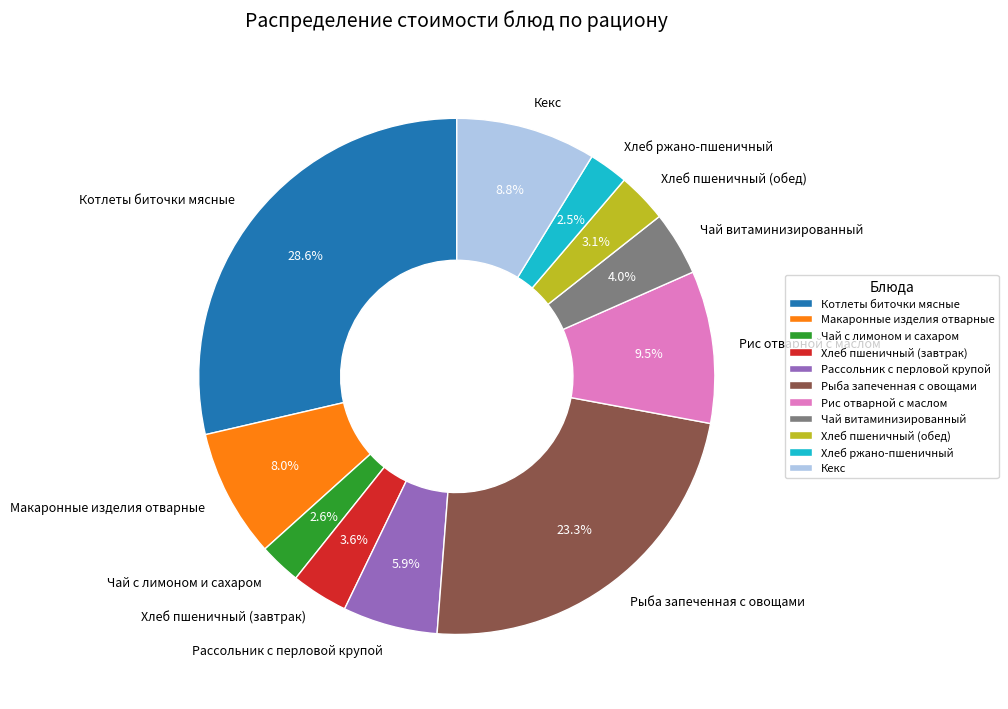

To the nearest percent, what is the average slice percentage?

9%